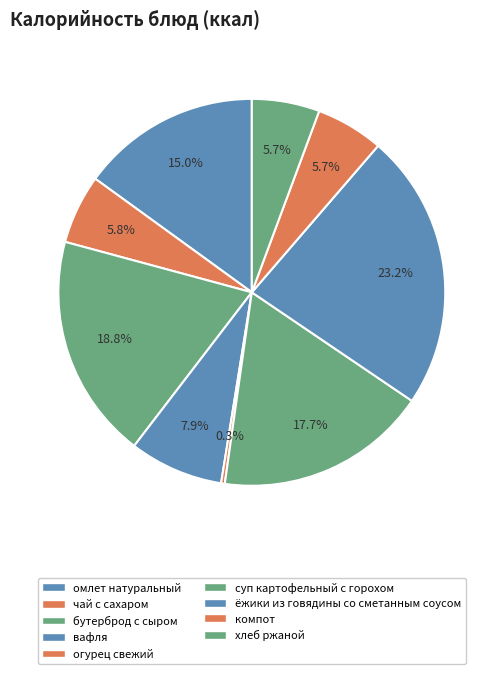

Count the number of slices in the pie.

9